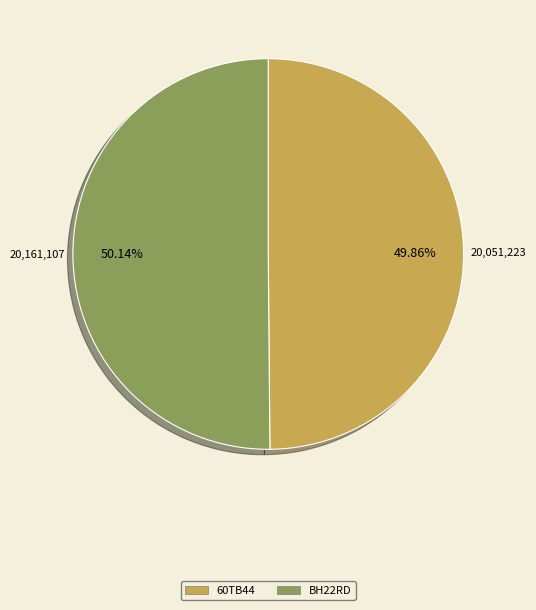

The 60TB44 slice represents 50% of the pie. True or false?

True